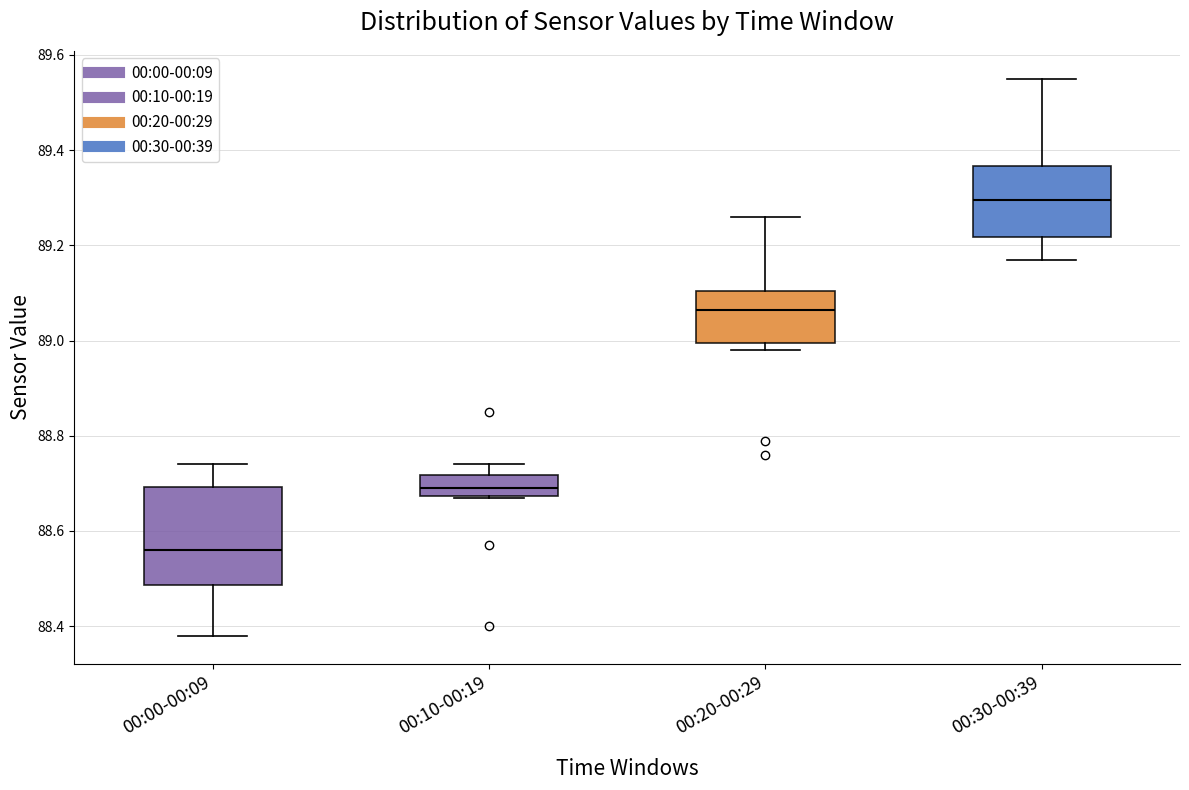

Reading left to right, transcribe this box plot: for each box, give where its median line is, the range the box spans, and where its two whiskers end, as read against the y-axis. The values are not printed on the chart, so give them approximately, as read against the axis.

00:00-00:09: median 88.56, box 88.48 to 88.70, whiskers 88.38 to 88.74
00:10-00:19: median 88.70, box 88.68 to 88.72, whiskers 88.68 to 88.74
00:20-00:29: median 89.06, box 89.00 to 89.10, whiskers 88.98 to 89.26
00:30-00:39: median 89.30, box 89.22 to 89.36, whiskers 89.18 to 89.56